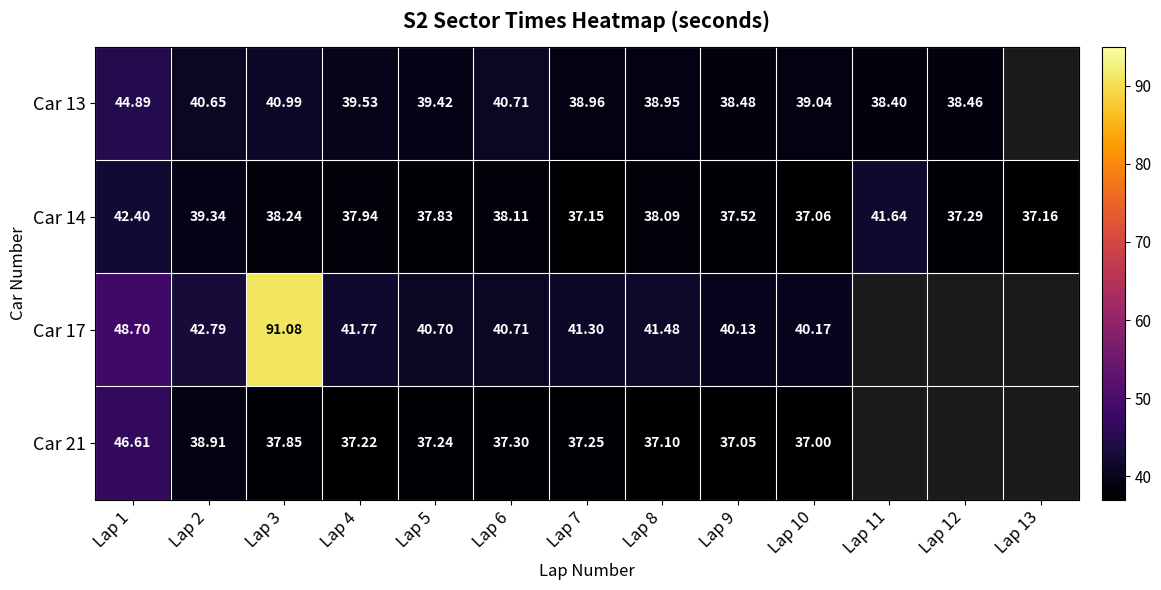

At how many categories does at least one series exceed 70?

1